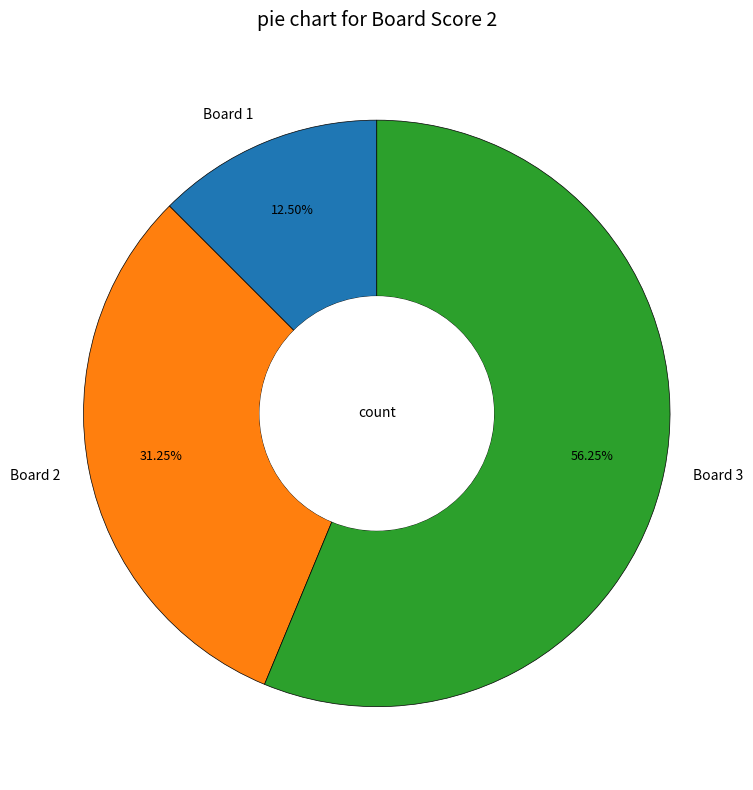

Which category has the biggest portion of the pie?

Board 3